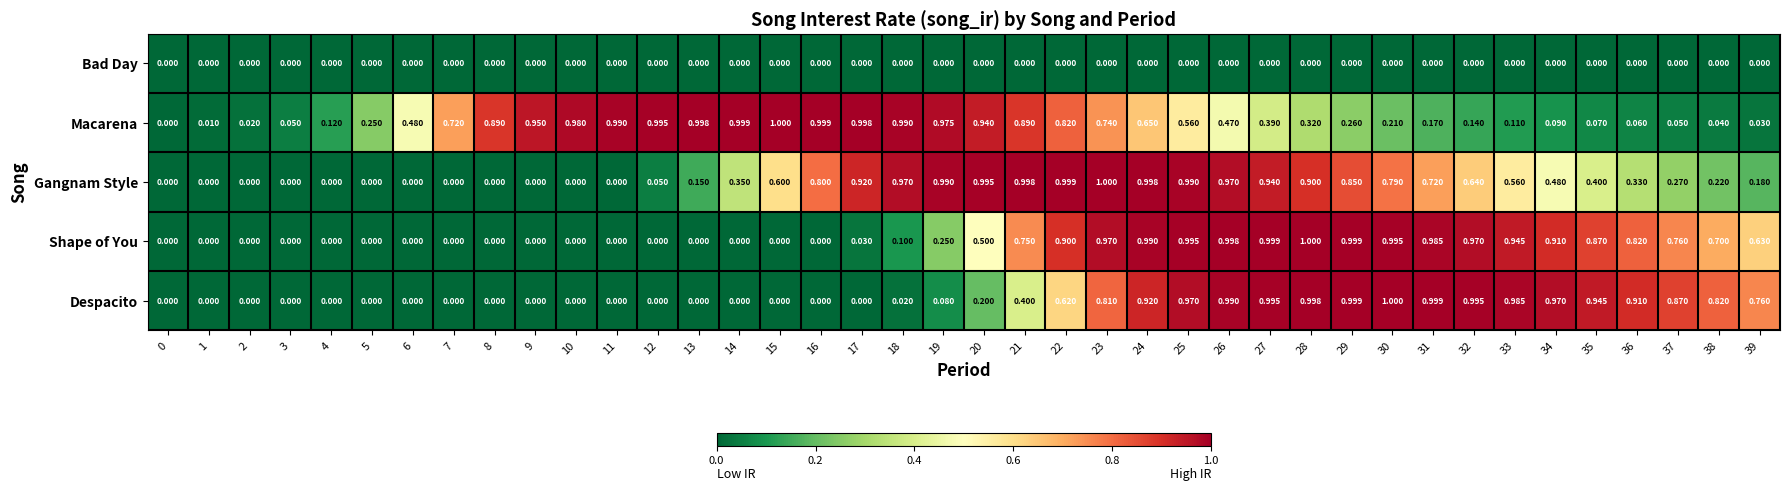

Which series has the largest total across all categories?

Macarena